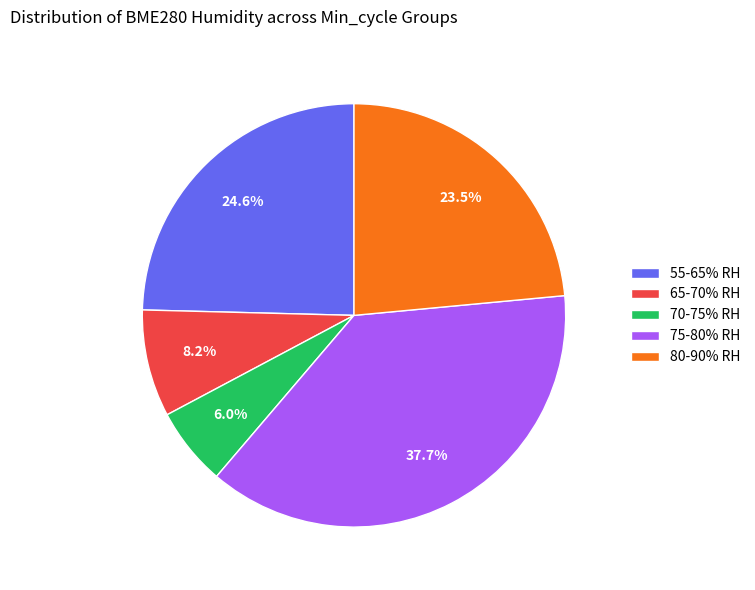

Is there any slice that represents more than half of the pie?

No